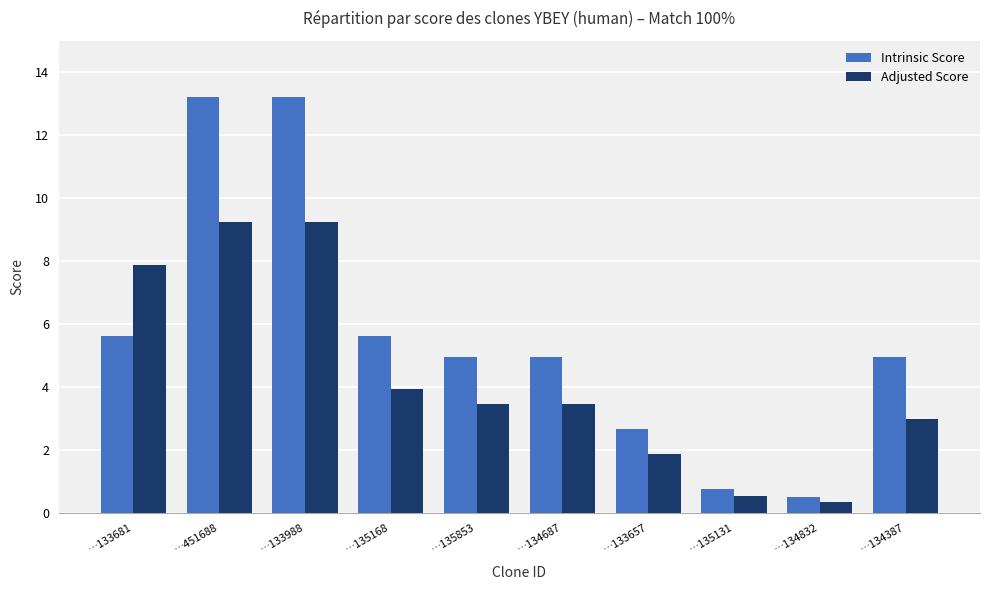

At which label does Intrinsic Score first exceed 4?

…133681